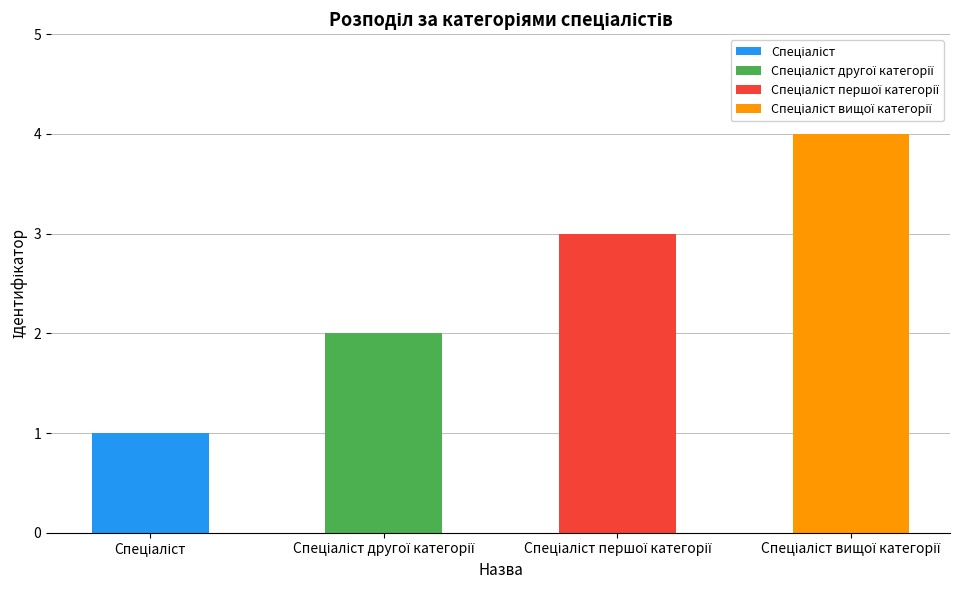

What is the label of the 4th bar from the left?

Спеціаліст вищої категорії